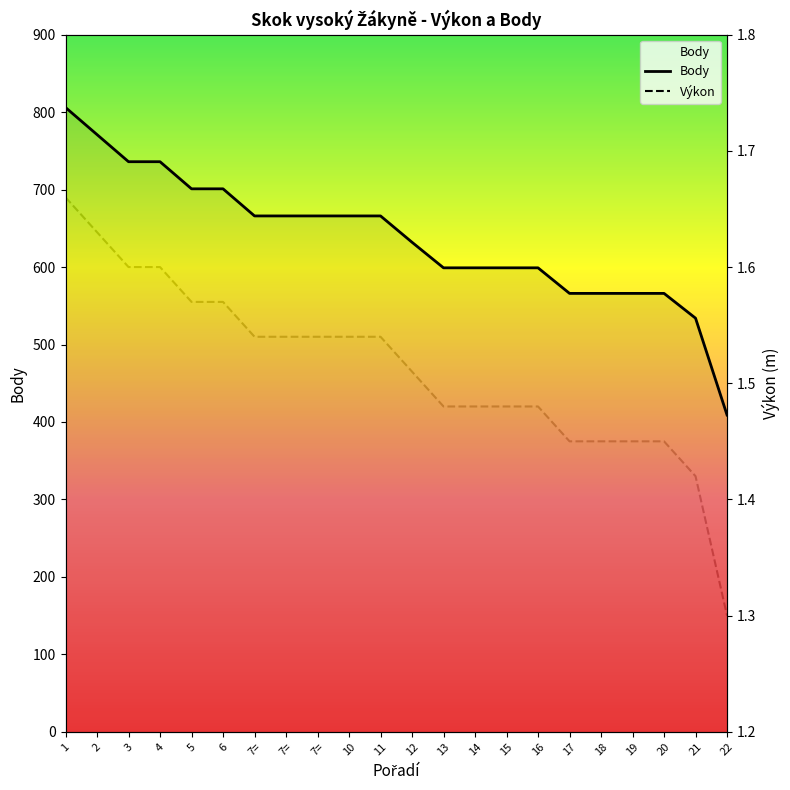

List the series in order of their peak value, highest first.

Body, Výkon